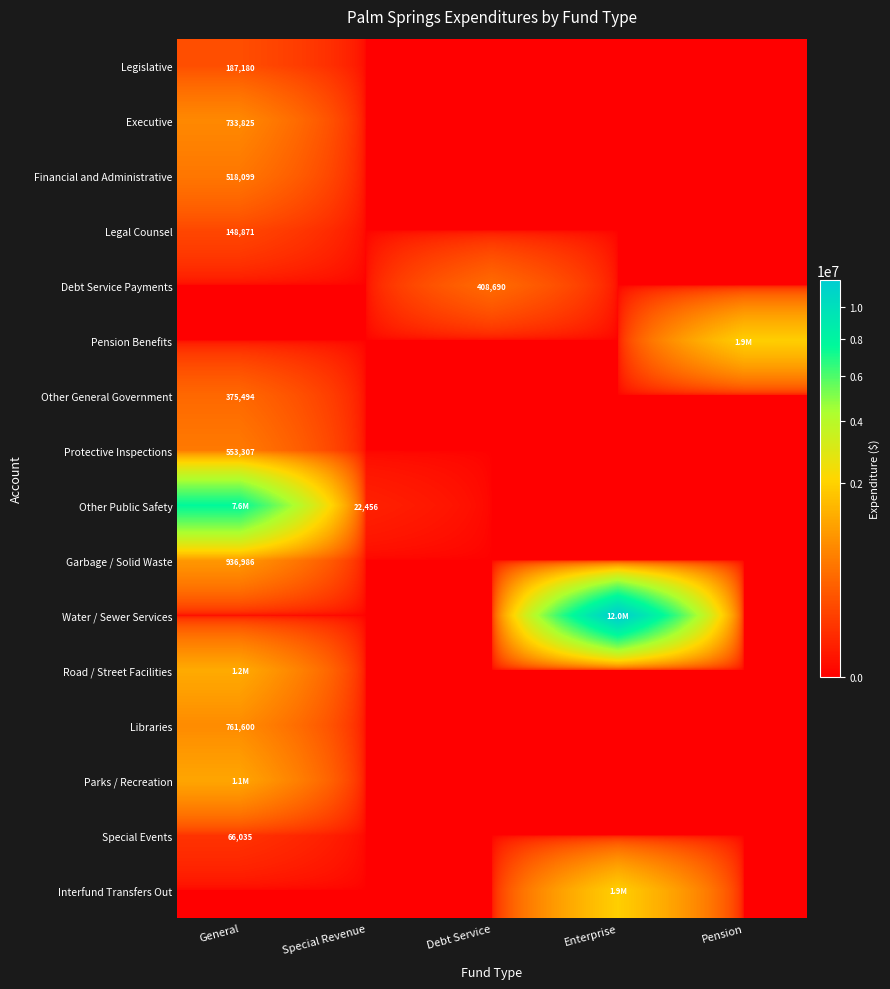

Is it true that Executive equals 1082046 at General?

False